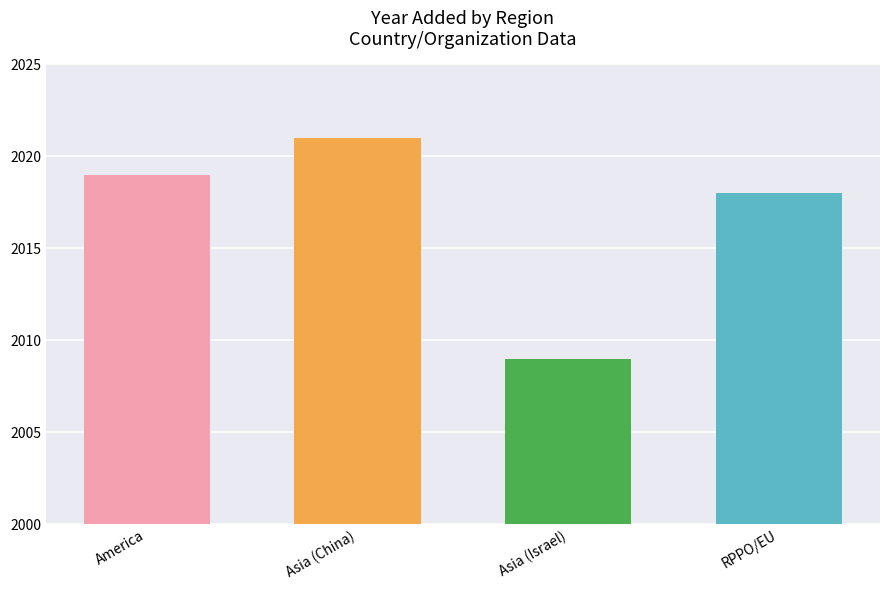

Rank the categories by value from highest to lowest.

Asia (China), America, RPPO/EU, Asia (Israel)